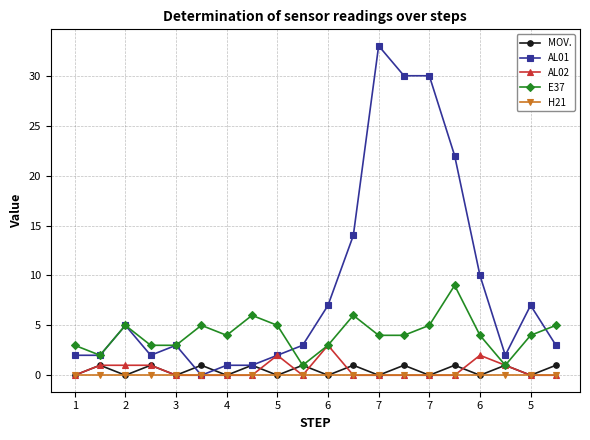

True or false: H21 and E37 intersect in this chart.

False